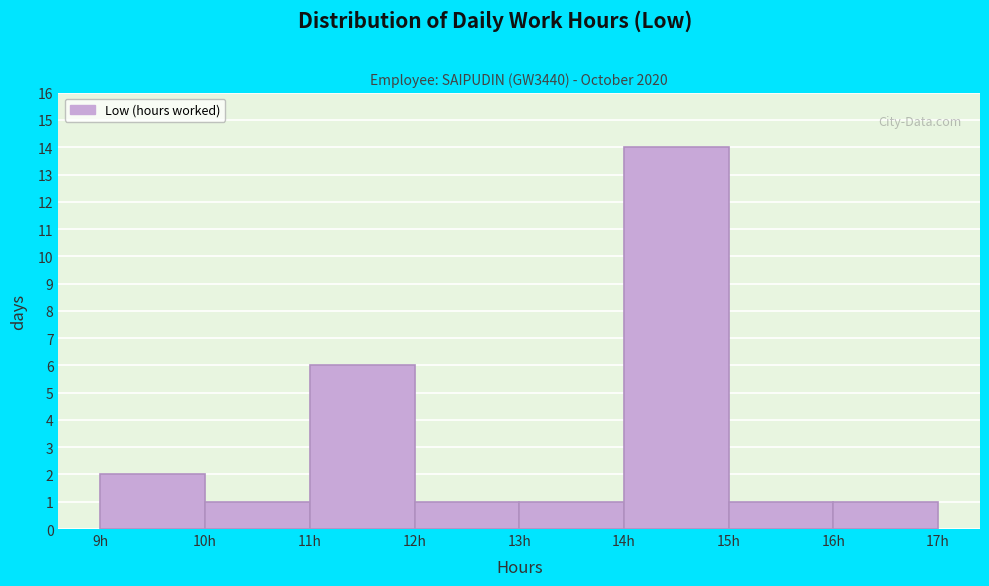

Reading left to right, transcribe this chart: for each bar, give the range it covers on the x-axis and its height. The values are not printed on the chart, so give them approximately, as read against the axis.

9 to 10: 2
10 to 11: 1
11 to 12: 6
12 to 13: 1
13 to 14: 1
14 to 15: 14
15 to 16: 1
16 to 17: 1